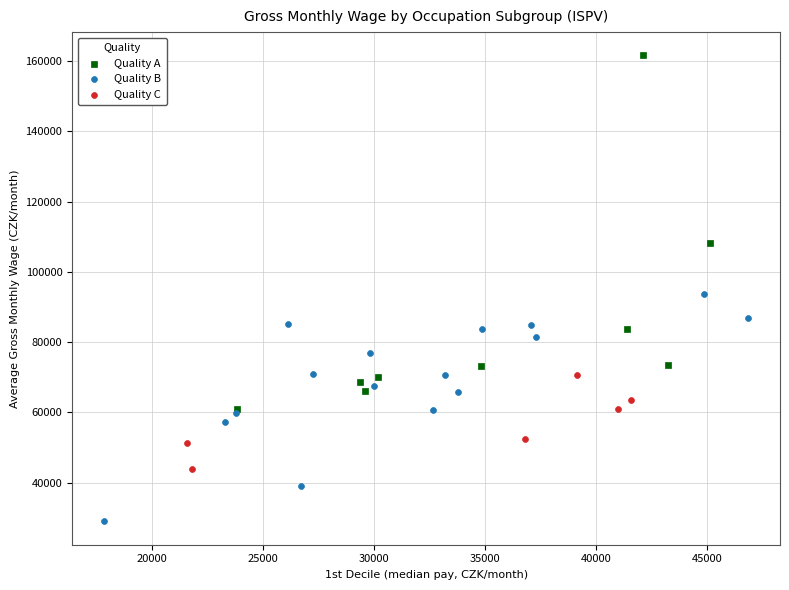

Which series reaches the maximum Y coordinate?

Quality A